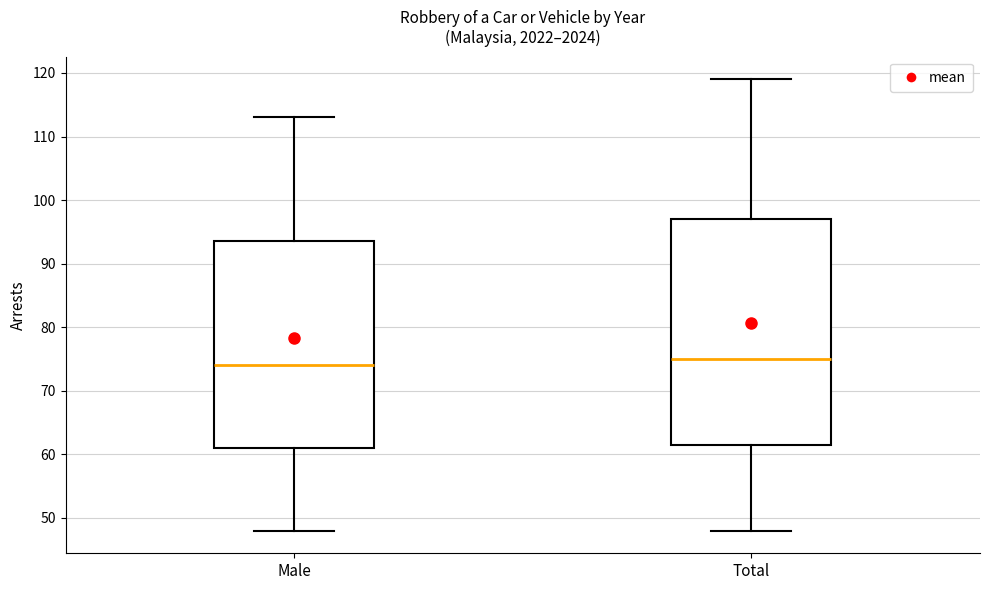

Where does the lower whisker of the box for Male end on the y-axis? The values are not printed on the chart, so give them approximately, as read against the axis.

48